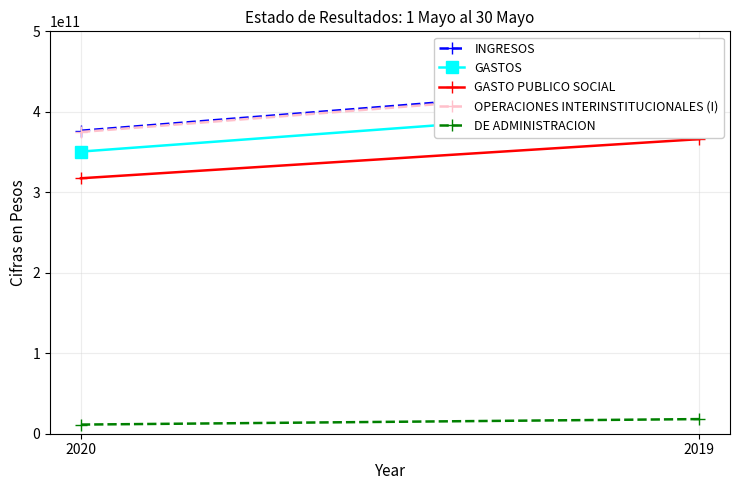

What is the value of the GASTOS point at the 1st from the left?

350587119436